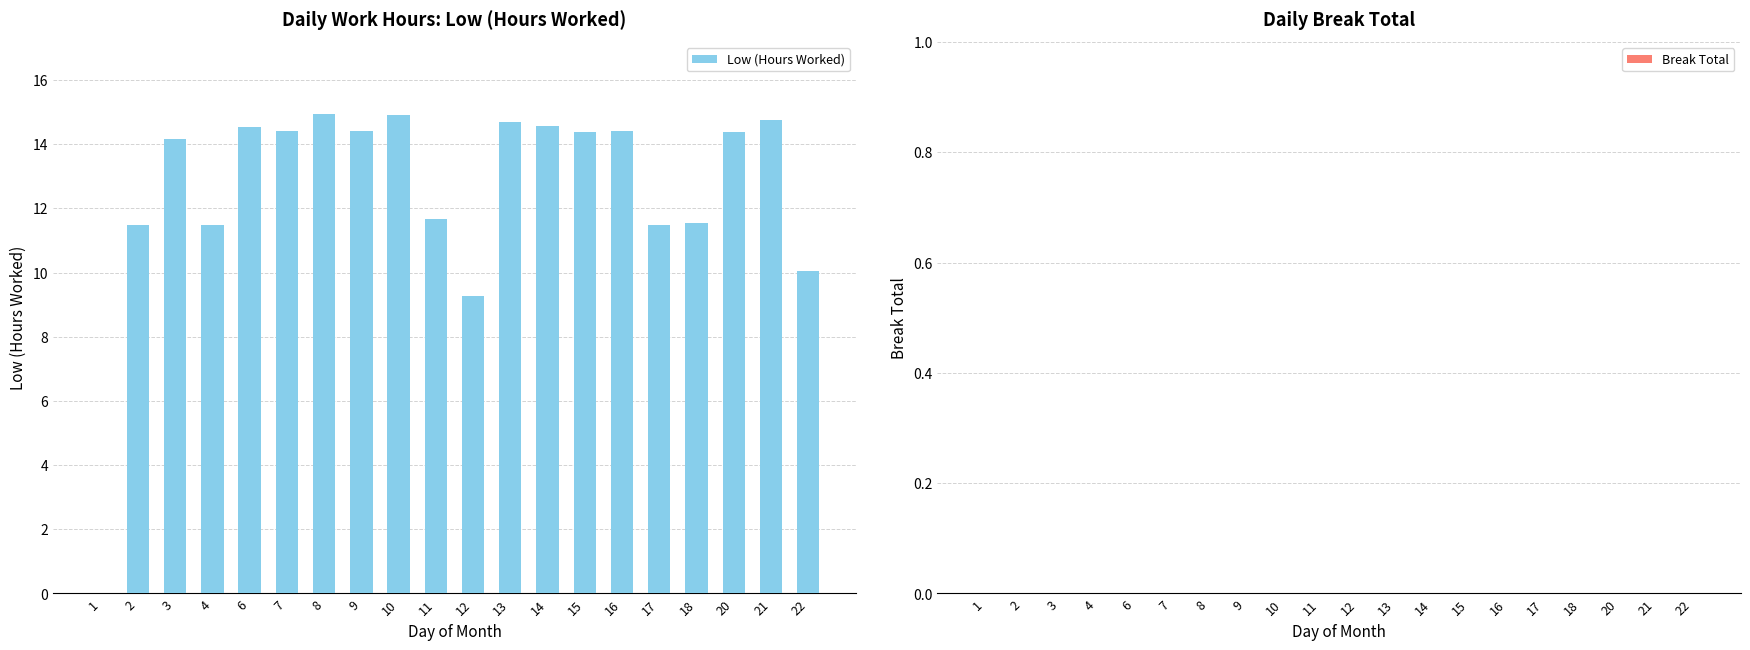

What is the change in value from 11 to 16?

+2.7